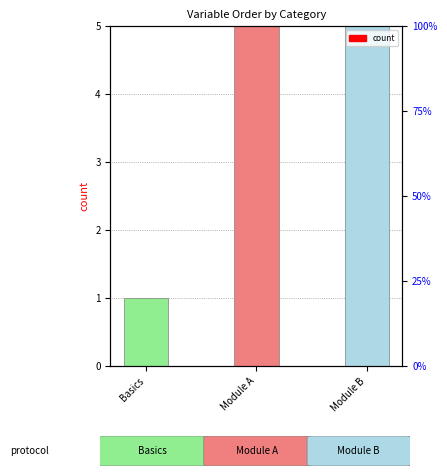

True or false: the data shows 6 at Module B.

True